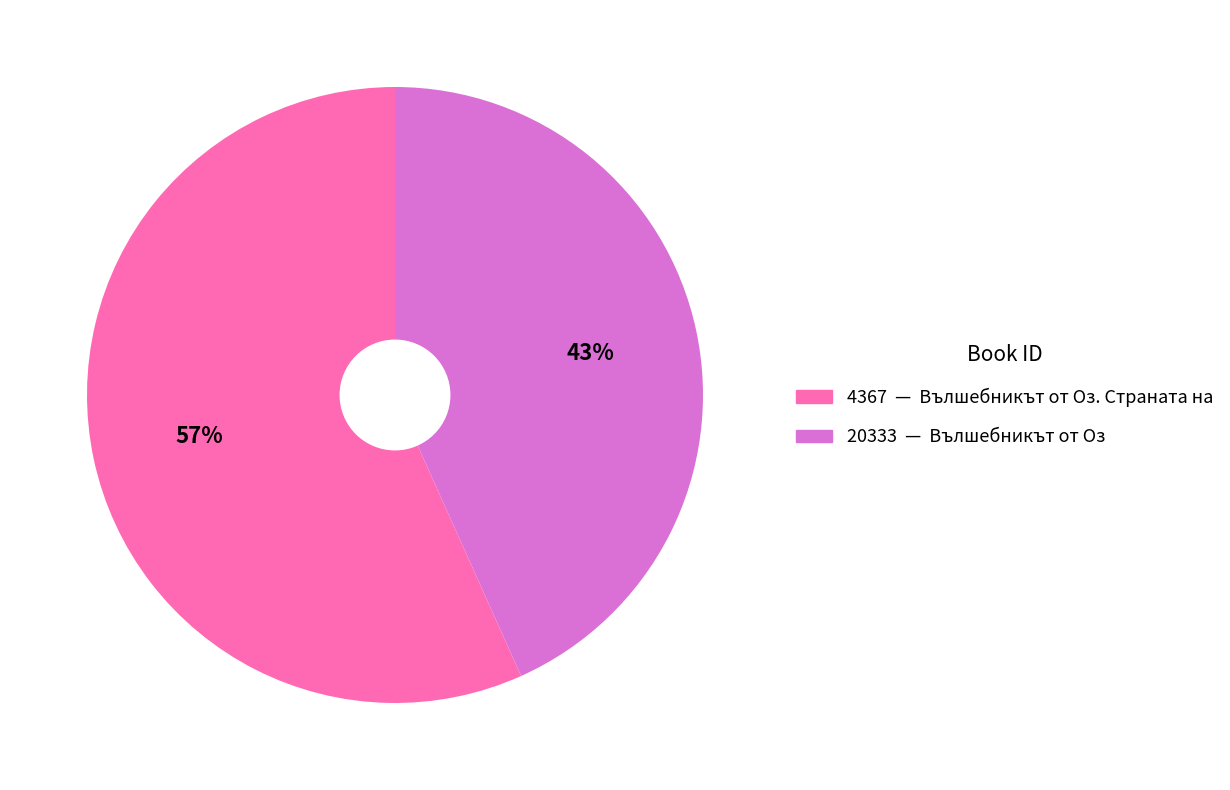

Combined, do 4367 and 20333 account for over 50%?

Yes